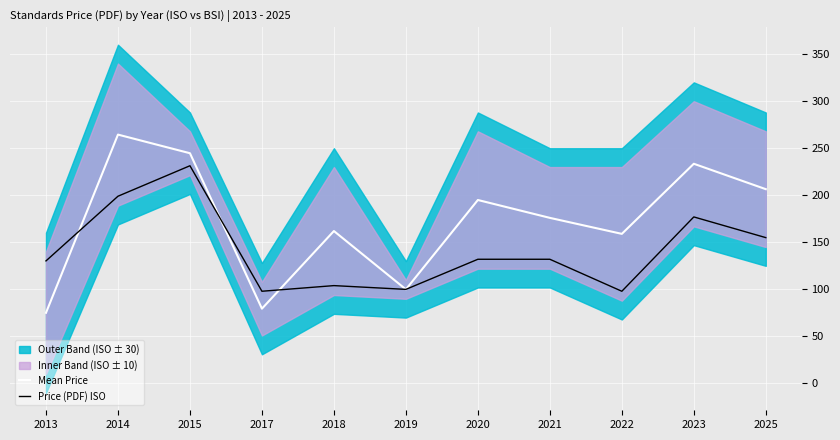

Reading left to right, what are all the values shown in this chart?

Mean Price: 2013=75.1	2014=264.5	2015=244.7	2017=79.5	2018=162.0	2019=100.0	2020=195.0	2021=176.0	2022=159.0	2023=233.5	2025=206.5
Price (PDF) ISO: 2013=130.3	2014=199.0	2015=231.4	2017=98.0	2018=104.0	2019=100.0	2020=132.0	2021=132.0	2022=98.0	2023=177.0	2025=155.0